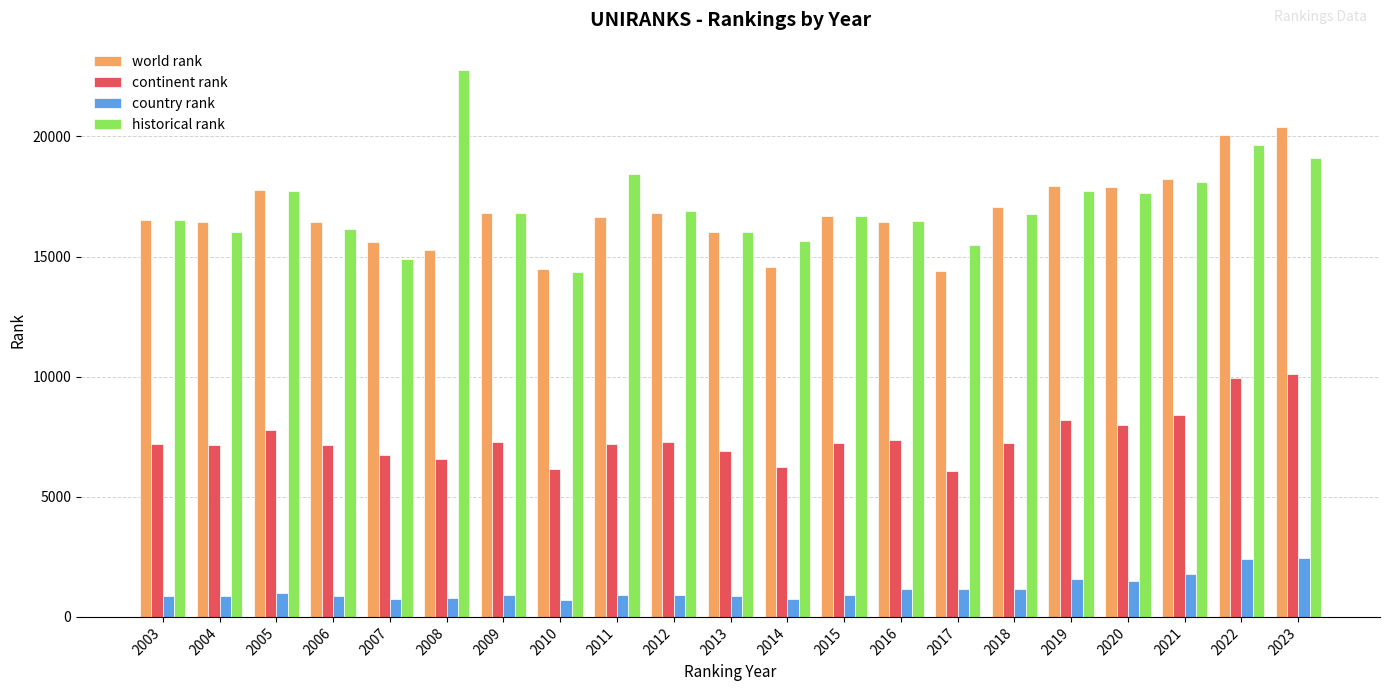

What is the average value of the country rank series?

1155